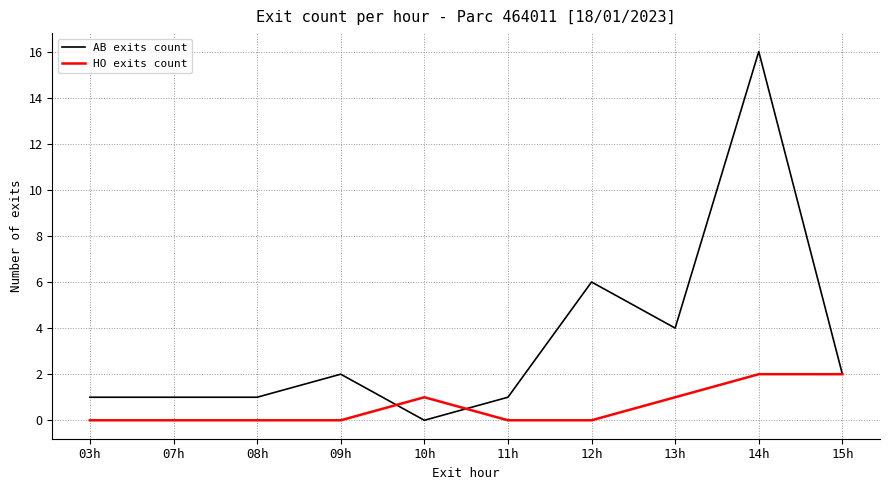

Reading right to left, what are all the values shown in this chart?

AB exits count: 2	16	4	6	1	0	2	1	1	1
HO exits count: 2	2	1	0	0	1	0	0	0	0